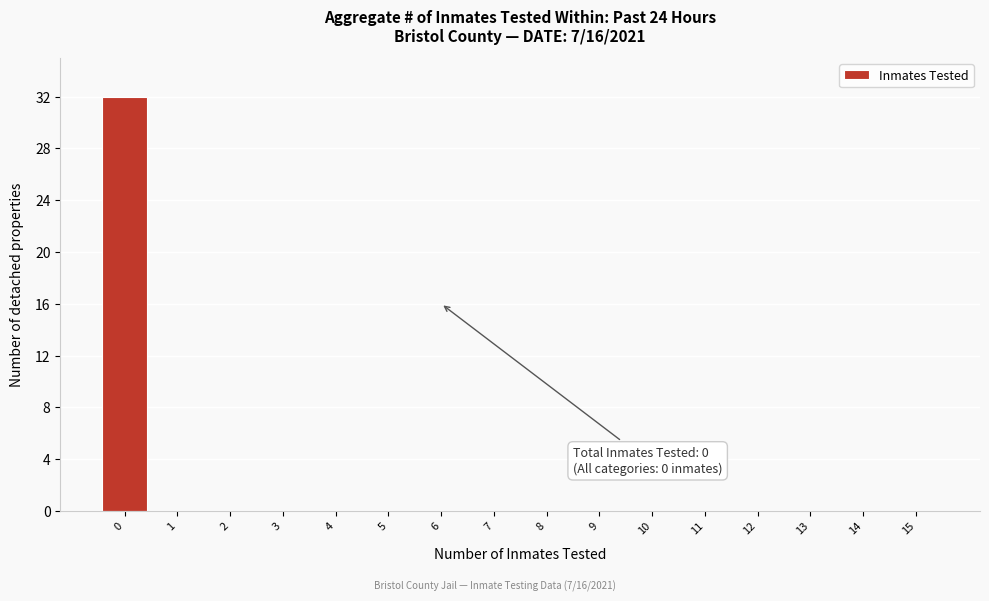

Reading left to right, list all the values displayed in this chart.

0=32	1=0	2=0	3=0	4=0	5=0	6=0	7=0	8=0	9=0	10=0	11=0	12=0	13=0	14=0	15=0